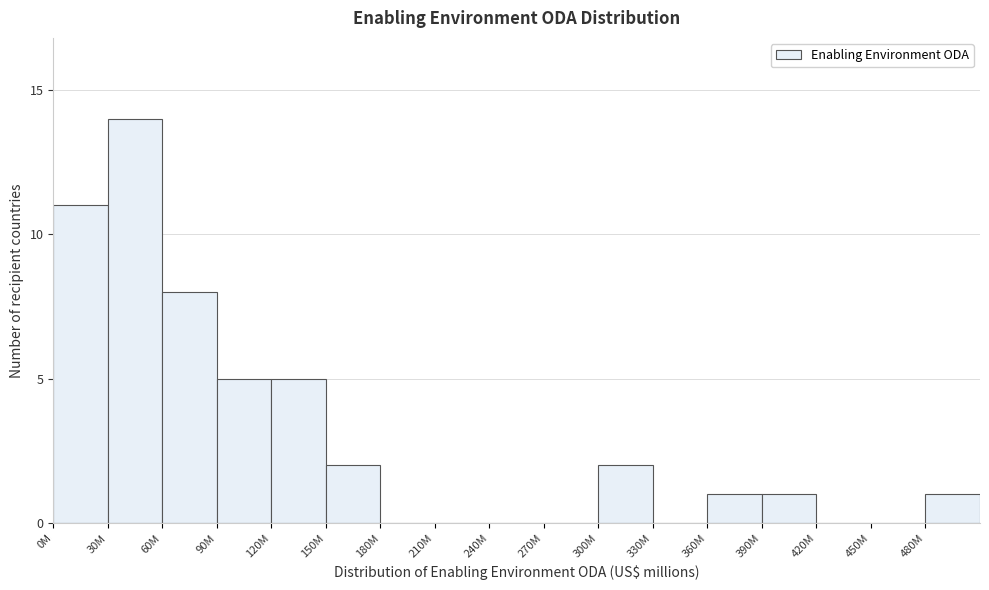

Reading right to left, extract all data points from this chart.

480M=1	450M=0	420M=0	390M=1	360M=1	330M=0	300M=2	270M=0	240M=0	210M=0	180M=0	150M=2	120M=5	90M=5	60M=8	30M=14	0M=11